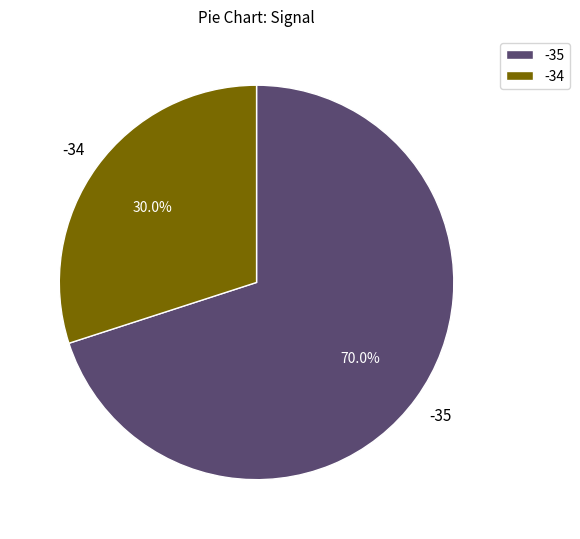

Count the number of slices in the pie.

2